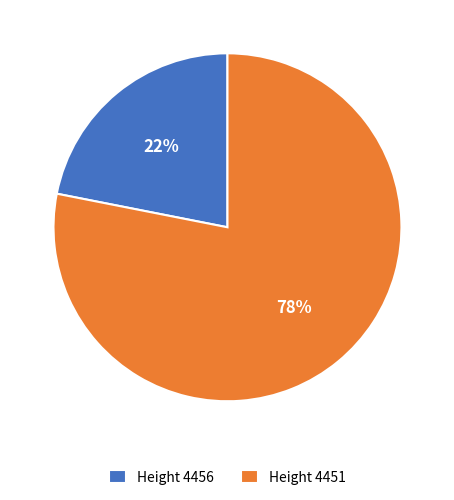

To the nearest percent, what is the average slice percentage?

50%